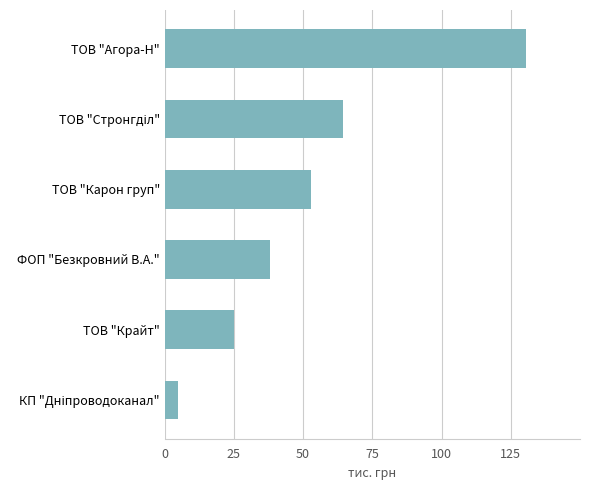

The chart shows a value of 53.6 at ФОП "Безкровний В.А.". True or false?

False